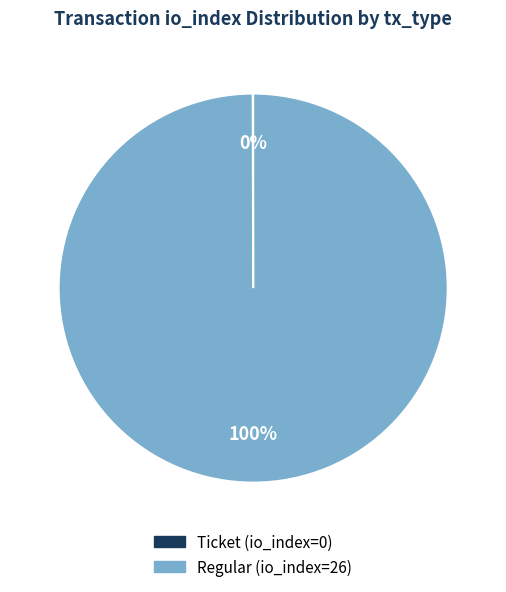

Is there any slice that represents more than half of the pie?

Yes